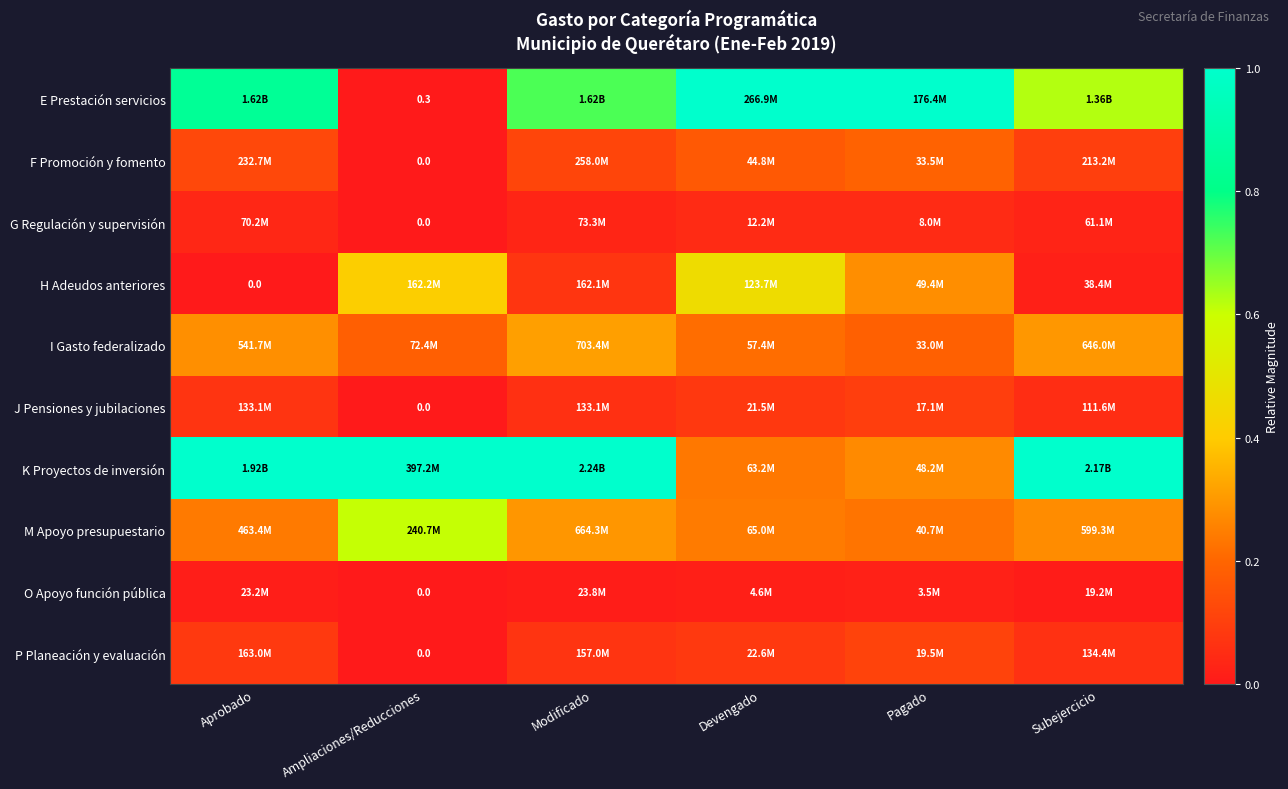

How many data points in O Apoyo función pública are above 0?

5